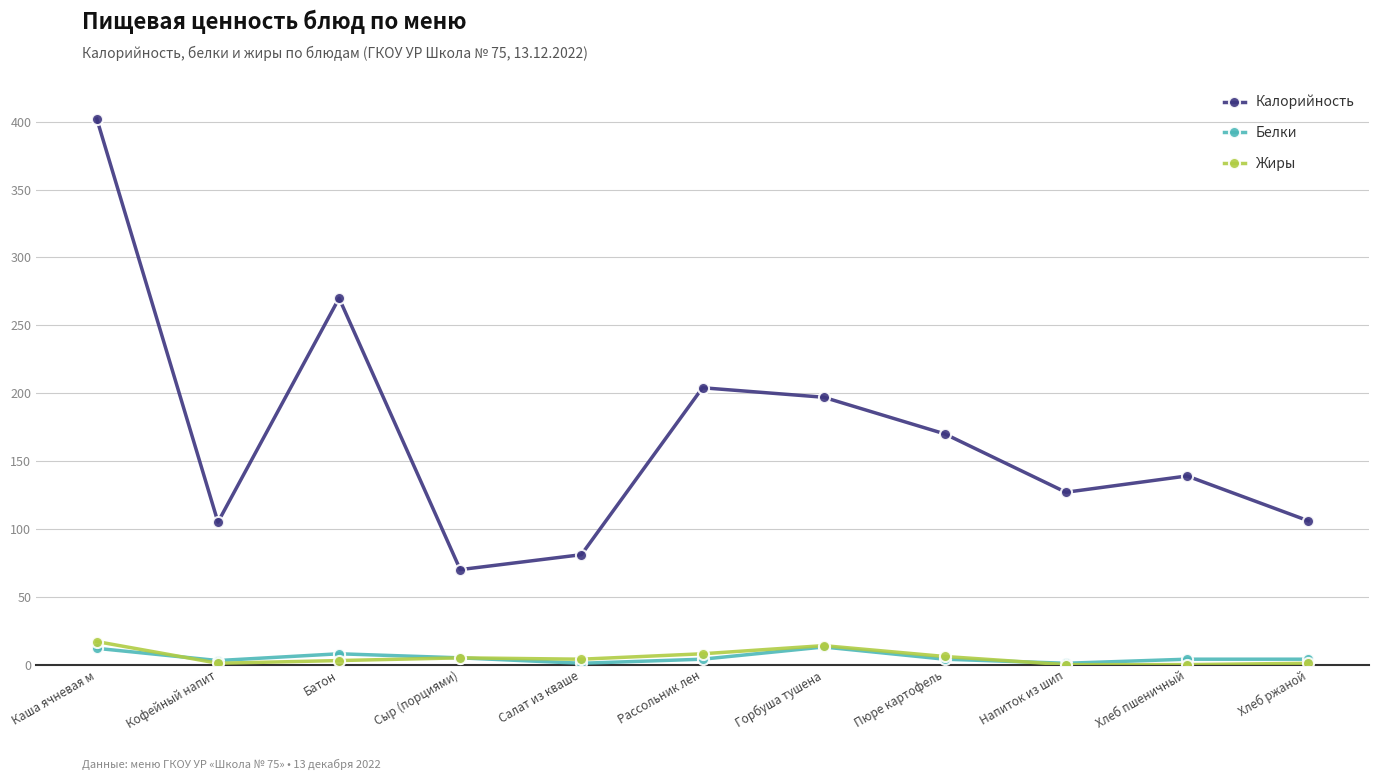

True or false: Калорийность and Жиры cross at least once.

False